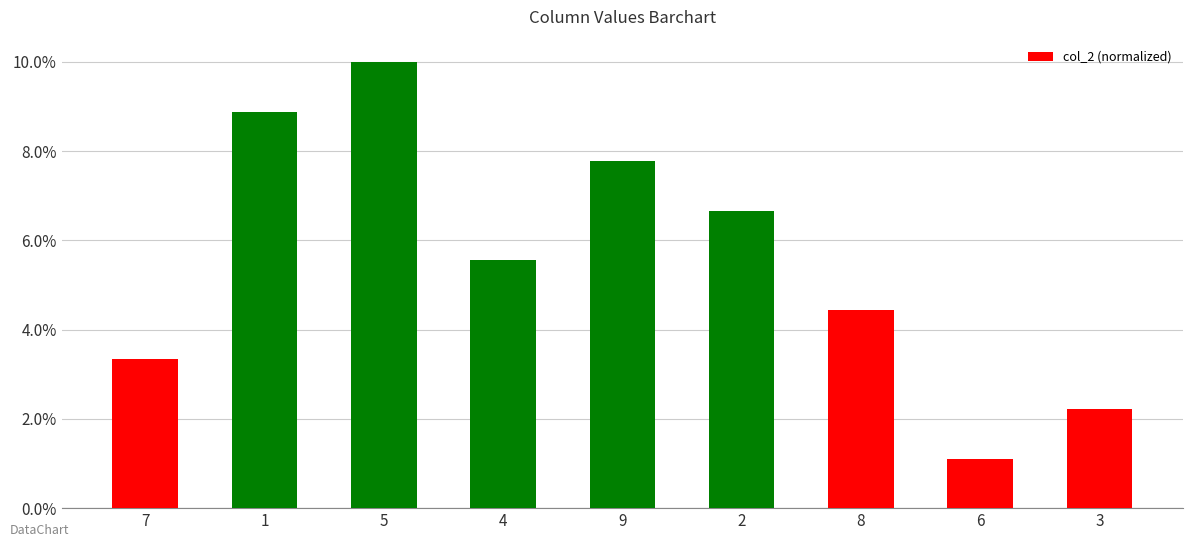

Does the chart contain stacked bars?

No